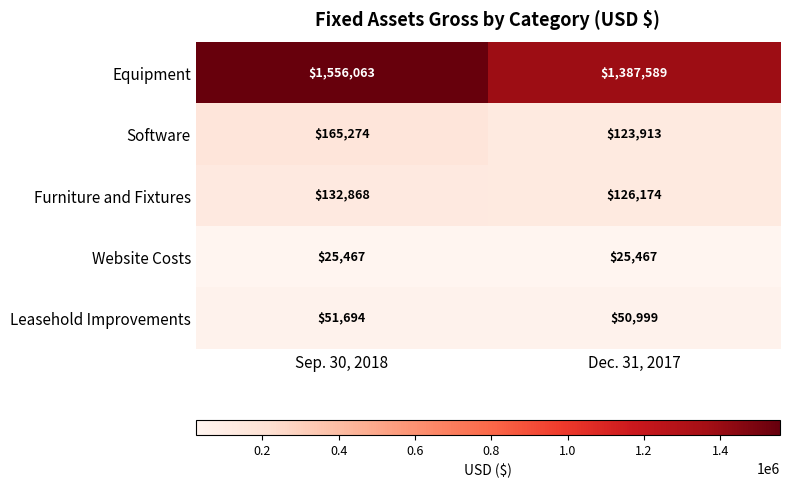

Between Sep. 30, 2018 and Dec. 31, 2017, which series saw the biggest shift?

Equipment